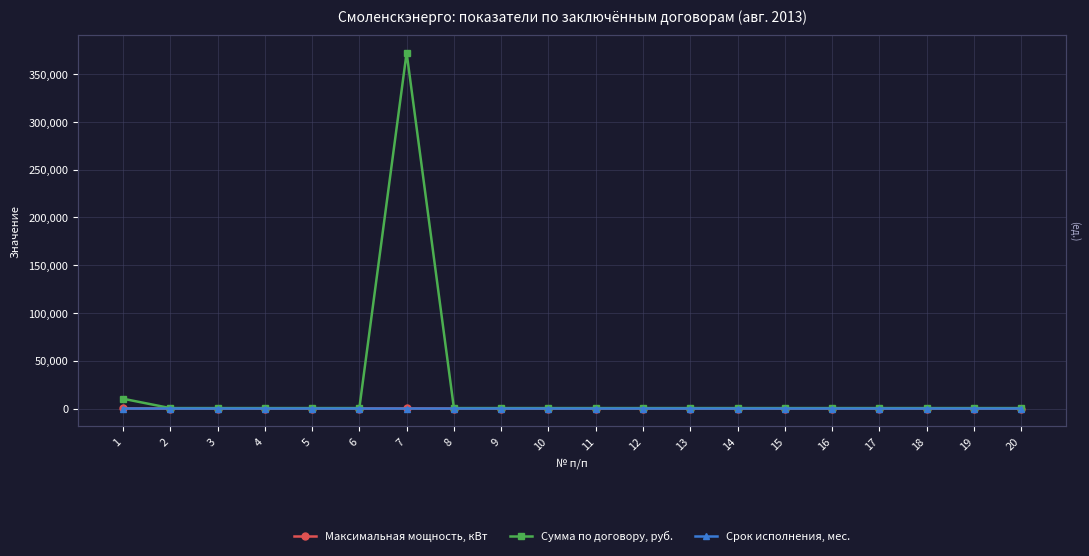

What is the difference between the maximum and minimum values in the Срок исполнения, мес. series?

6.0